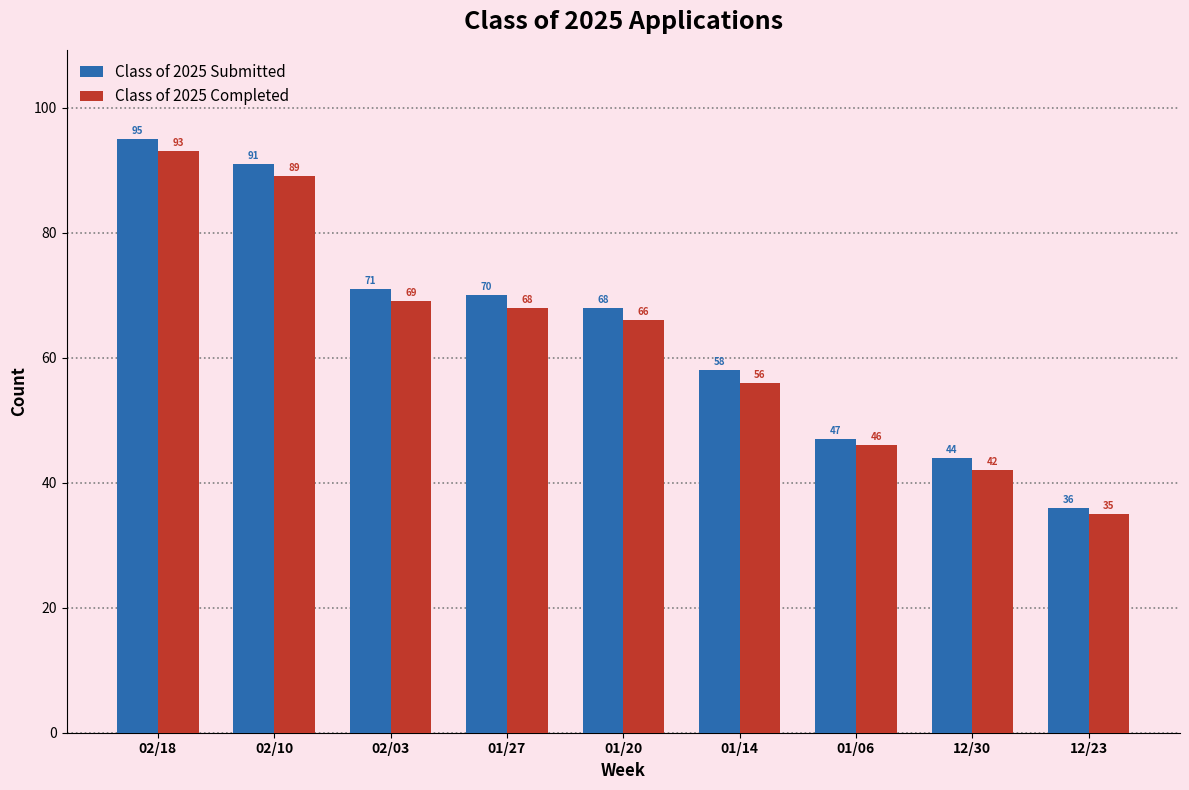

The Class of 2025 Completed series shows 150 at 02/18. True or false?

False